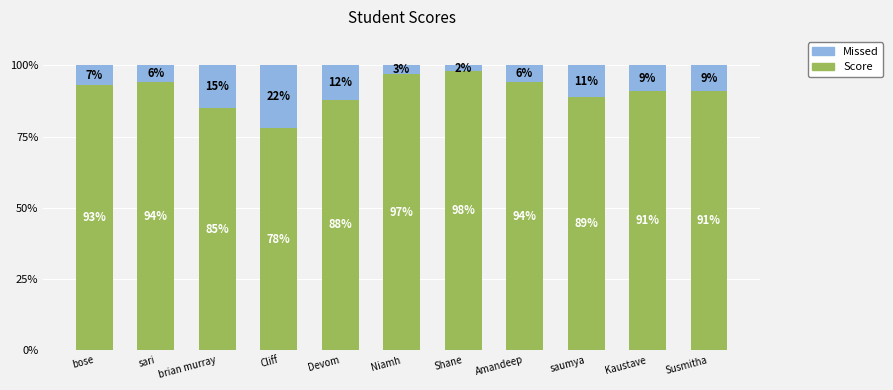

What is the total value across all series at Susmitha?

100